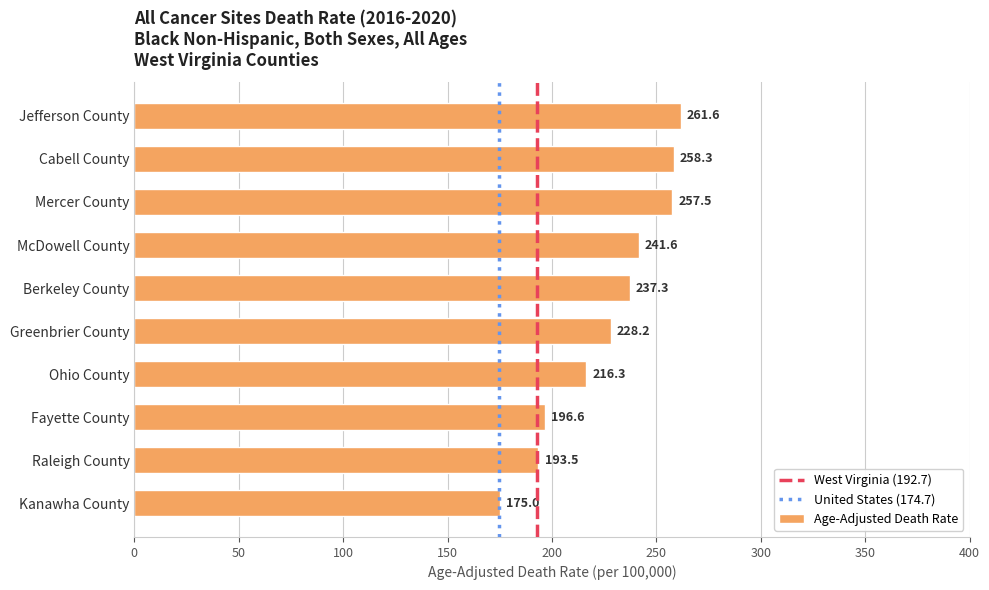

The value at Mercer County is 257.5. True or false?

True